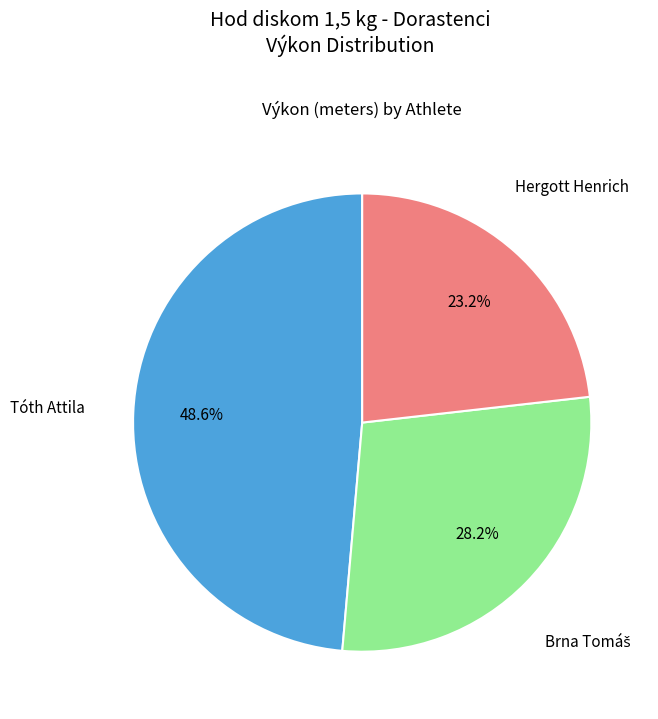

Between Hergott Henrich and Tóth Attila, which is larger?

Tóth Attila